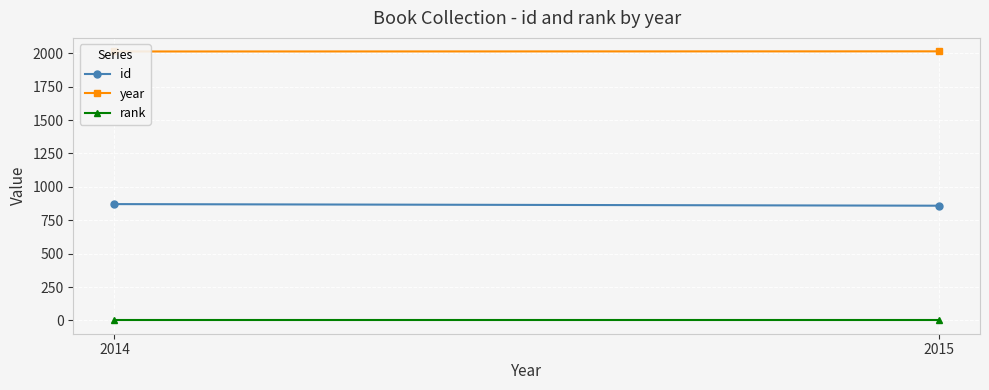

Is this an area chart (filled region under the line)?

No